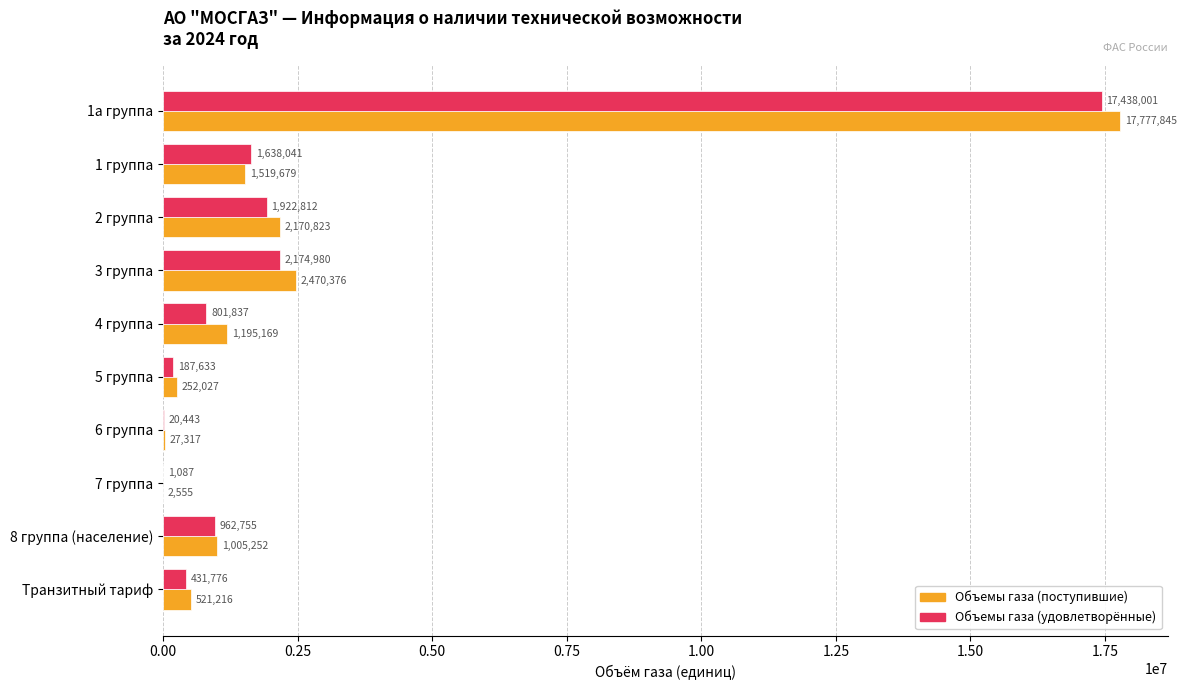

How many data points does each series have?

10